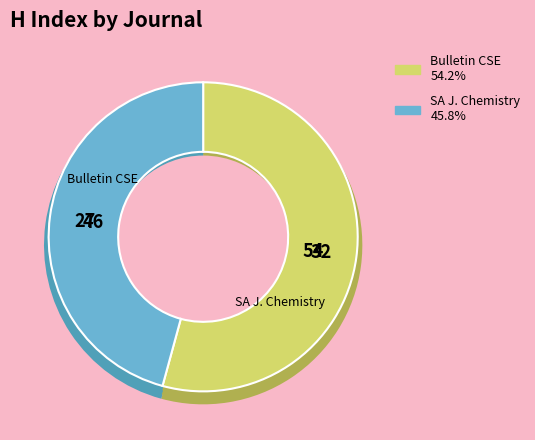

Count the number of slices in the pie.

2